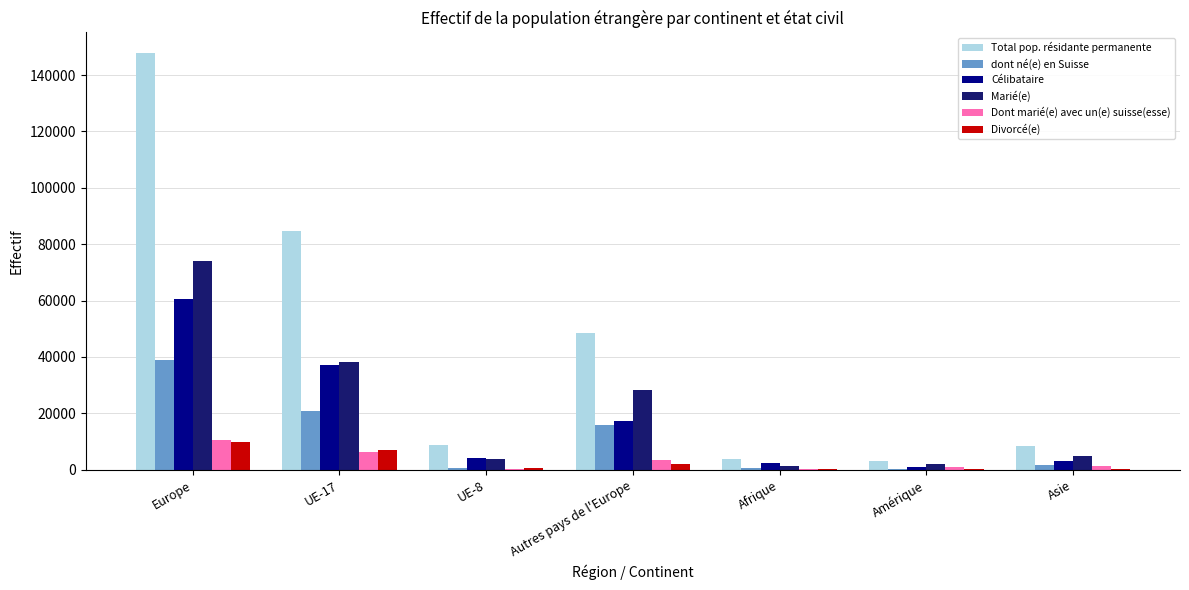

What is the maximum value for dont né(e) en Suisse?

39031